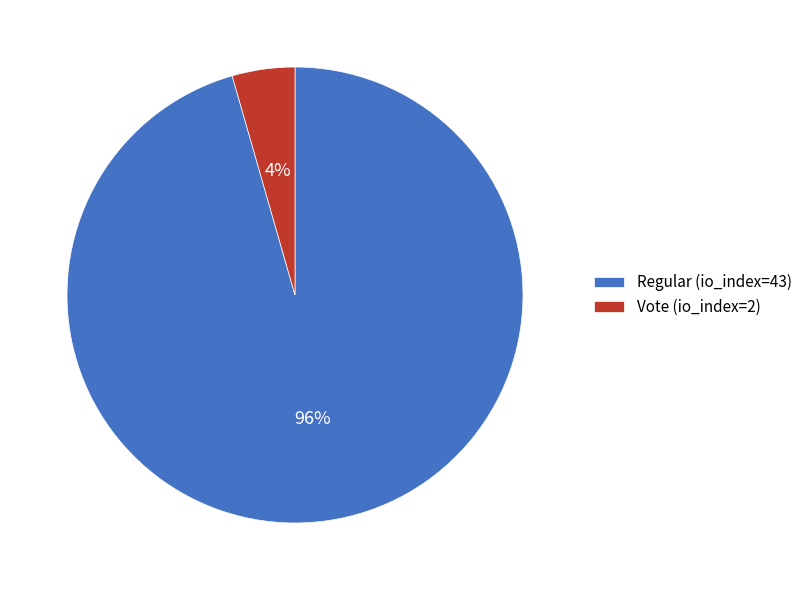

Does any single category account for the majority?

Yes